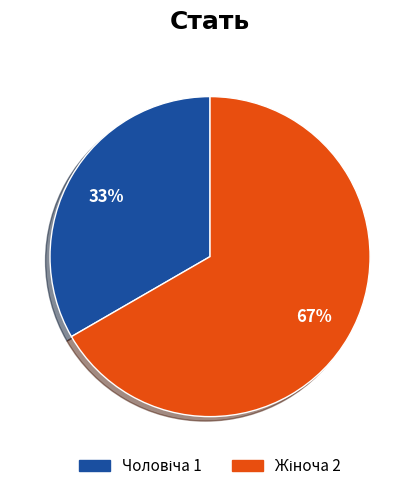

Count the number of slices in the pie.

2